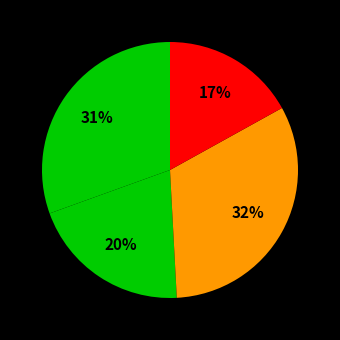

How many slices are in this pie chart?

4